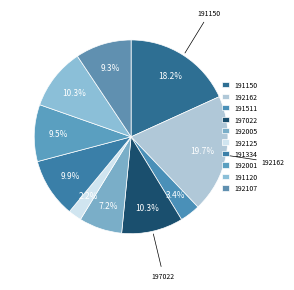

To the nearest percent, what is the difference between the 191120 and 192162 slice percentages?

9%